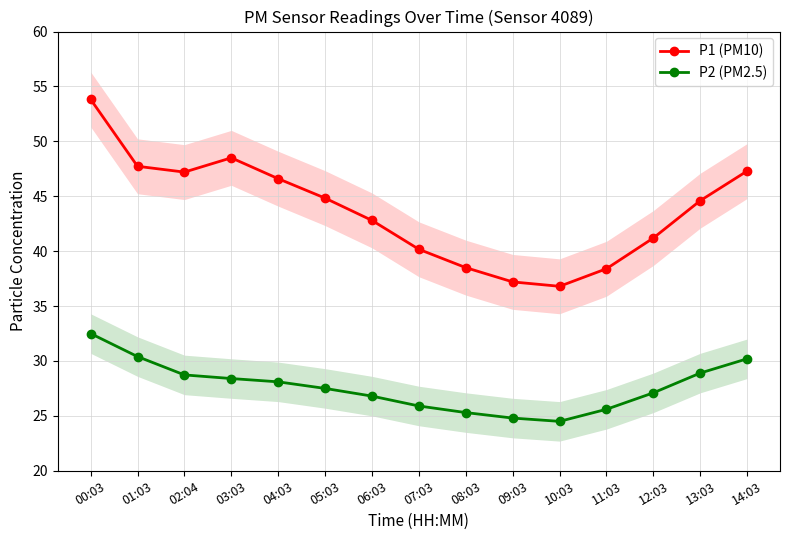

What is the spread (max minus min) of values at 11:03?

12.8